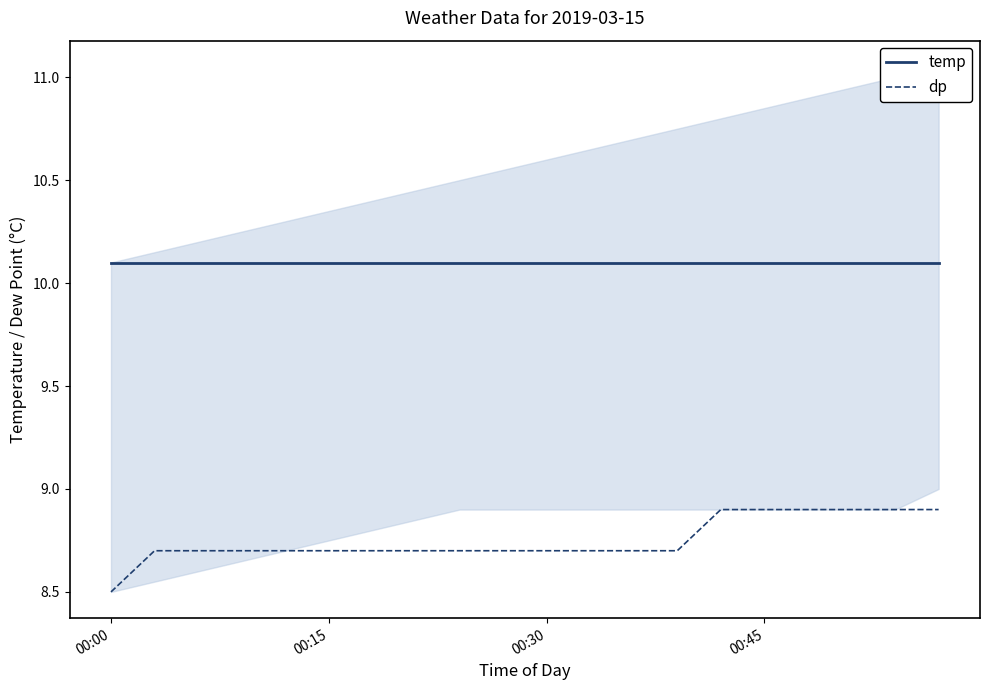

True or false: dp and temp intersect in this chart.

False